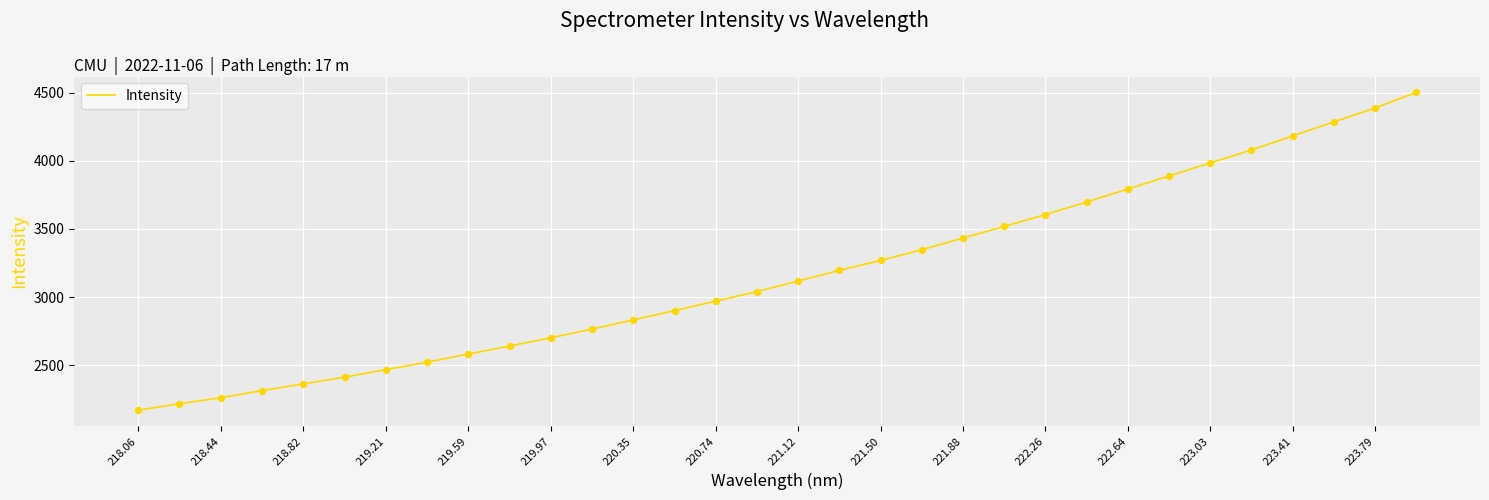

What is the greatest value displayed?

4502.5